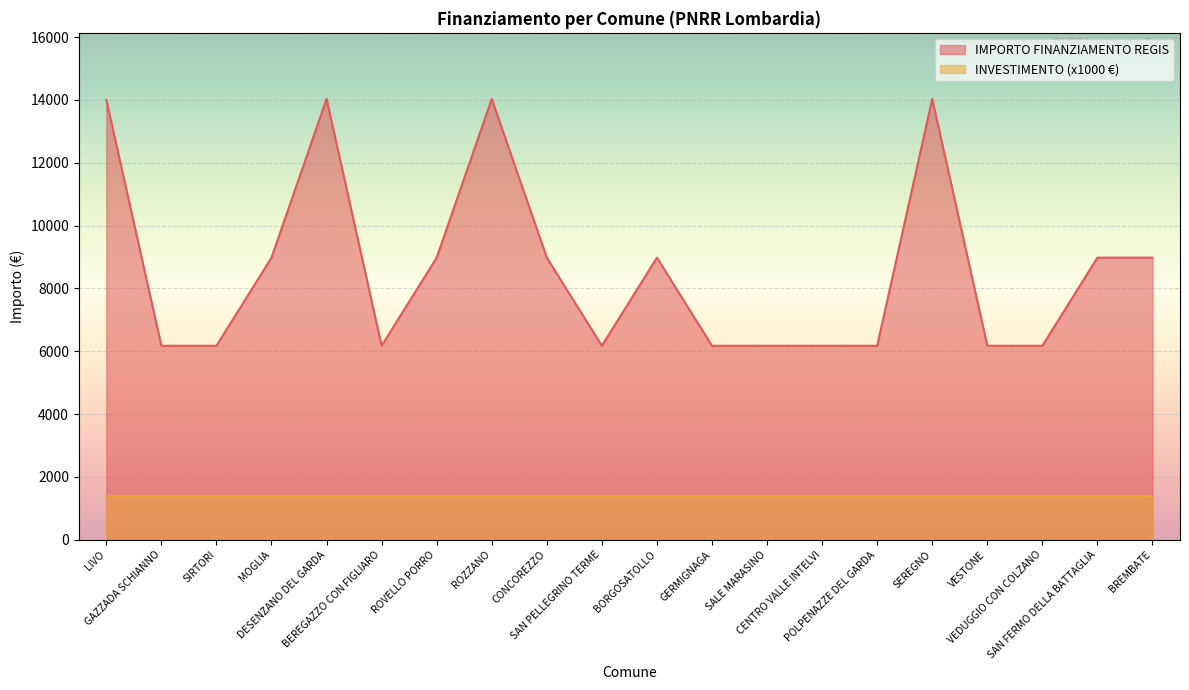

The value at MOGLIA is 8979.2. True or false?

True